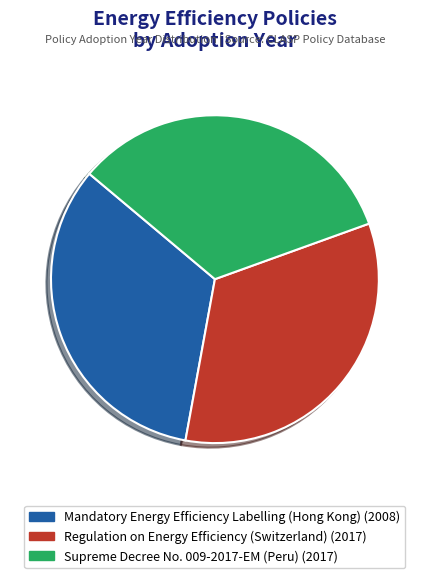

What is the ratio of the value at Supreme Decree No. 009-2017-EM (Peru) to the value at Mandatory Energy Efficiency Labelling (Hong Kong)?

1.0